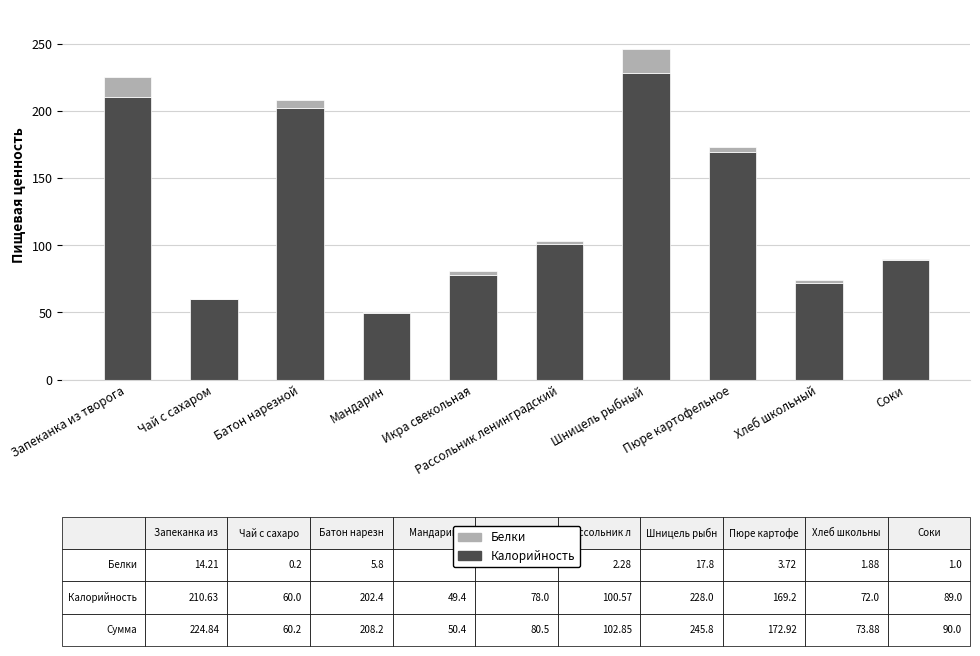

What is the difference between the Калорийность values at Запеканка из творога and Батон нарезной?

8.2